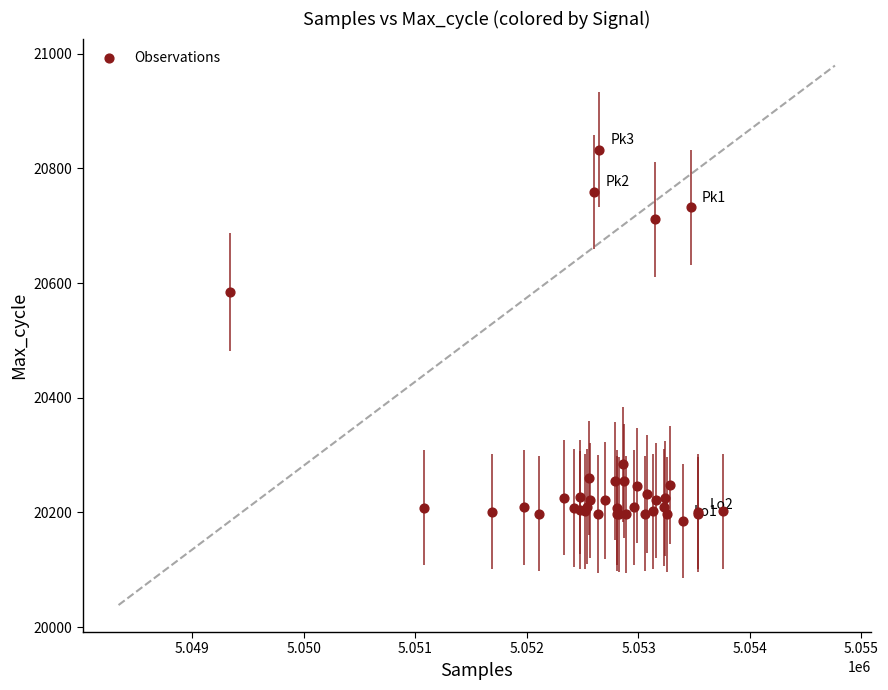

What Y value in the scatter plot is closest to 20509?

20584